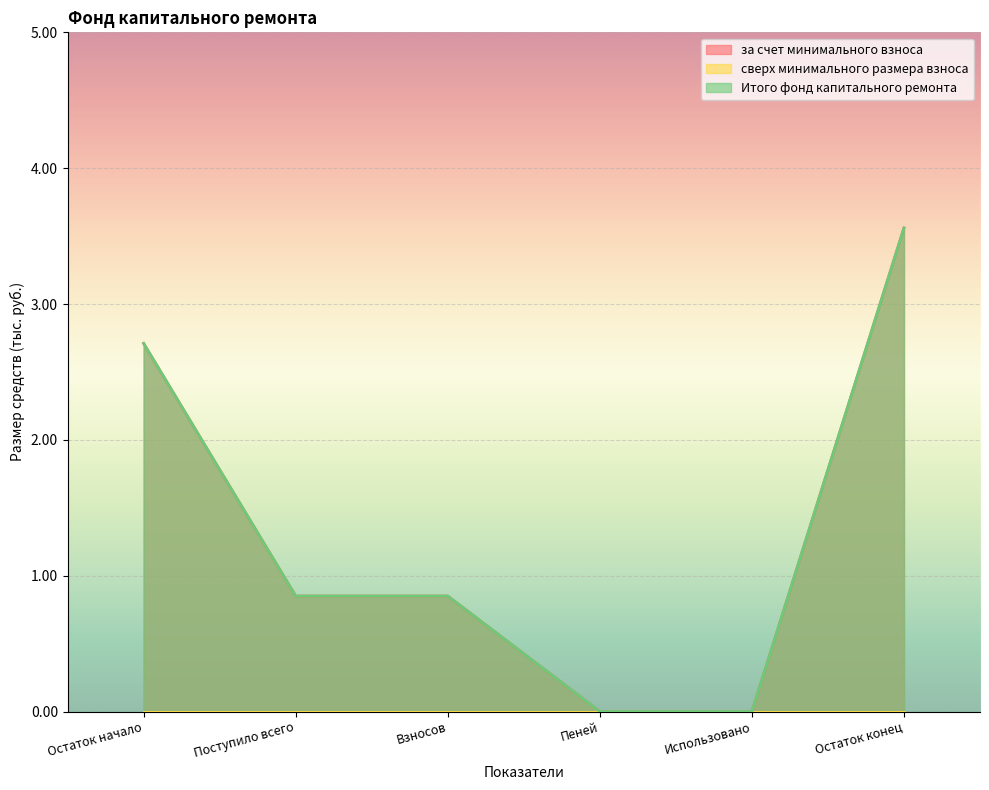

True or false: Итого фонд капитального ремонта and за счет минимального взноса intersect in this chart.

False